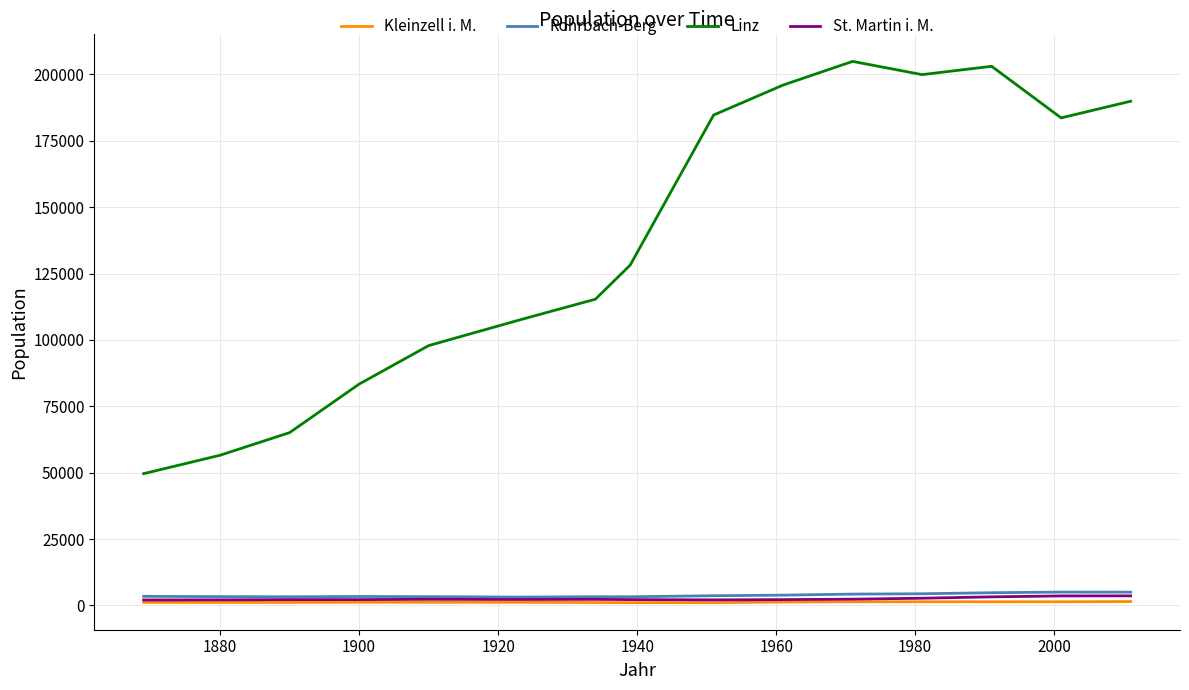

What is the sum of all St. Martin i. M. values?

37452